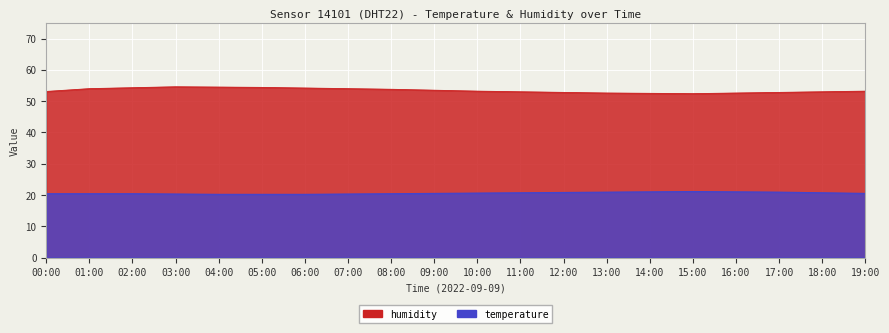

What is the total value across all series at 01:00?

74.4